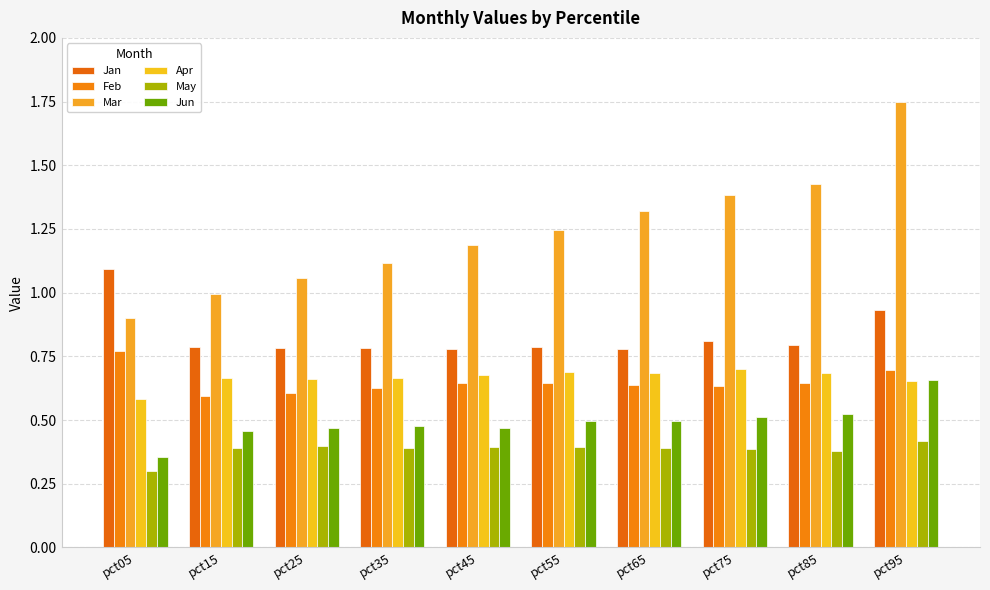

How many distinct data groups are displayed?

6